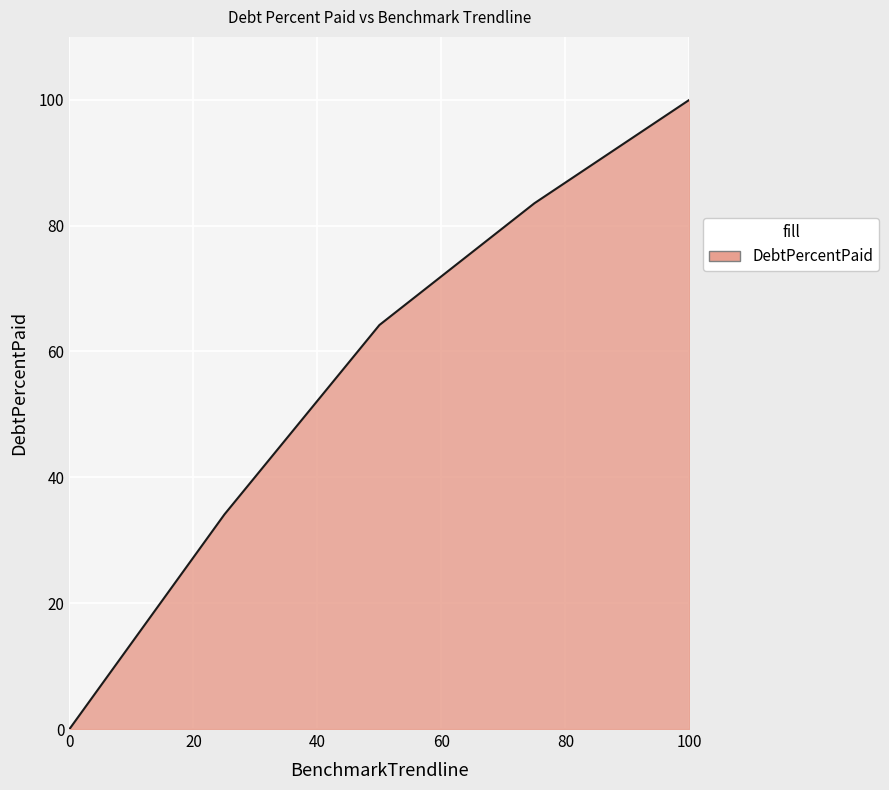

What is the maximum value shown in the chart?

100.0